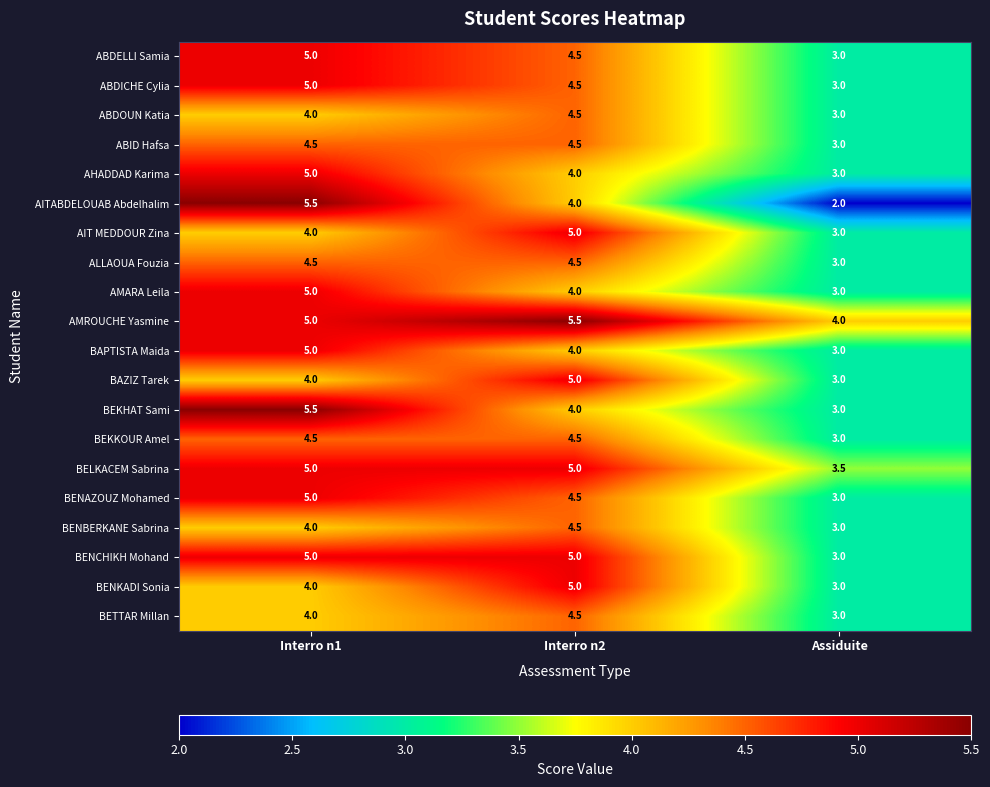

What is the sum of all ABDELLI Samia values?

12.5